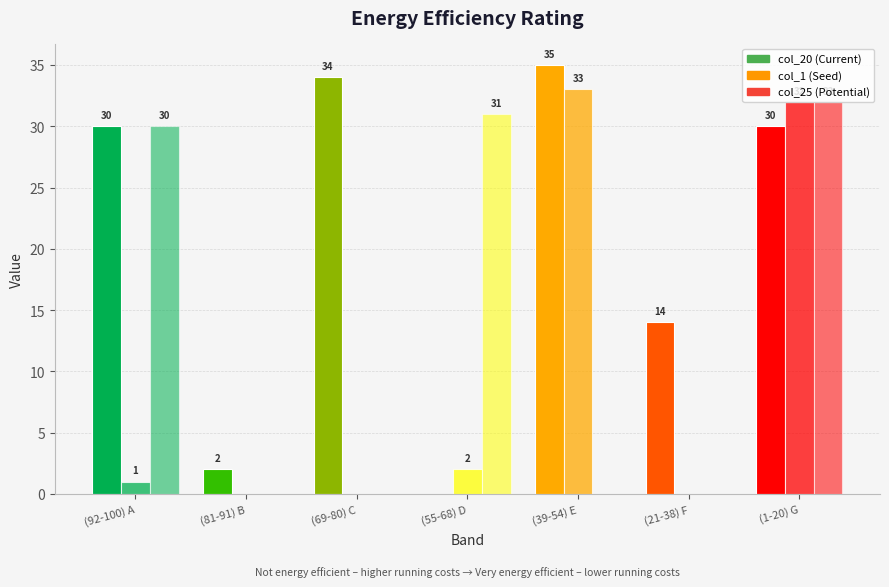

At which label does col_1 (Seed) reach its minimum?

(81-91) B